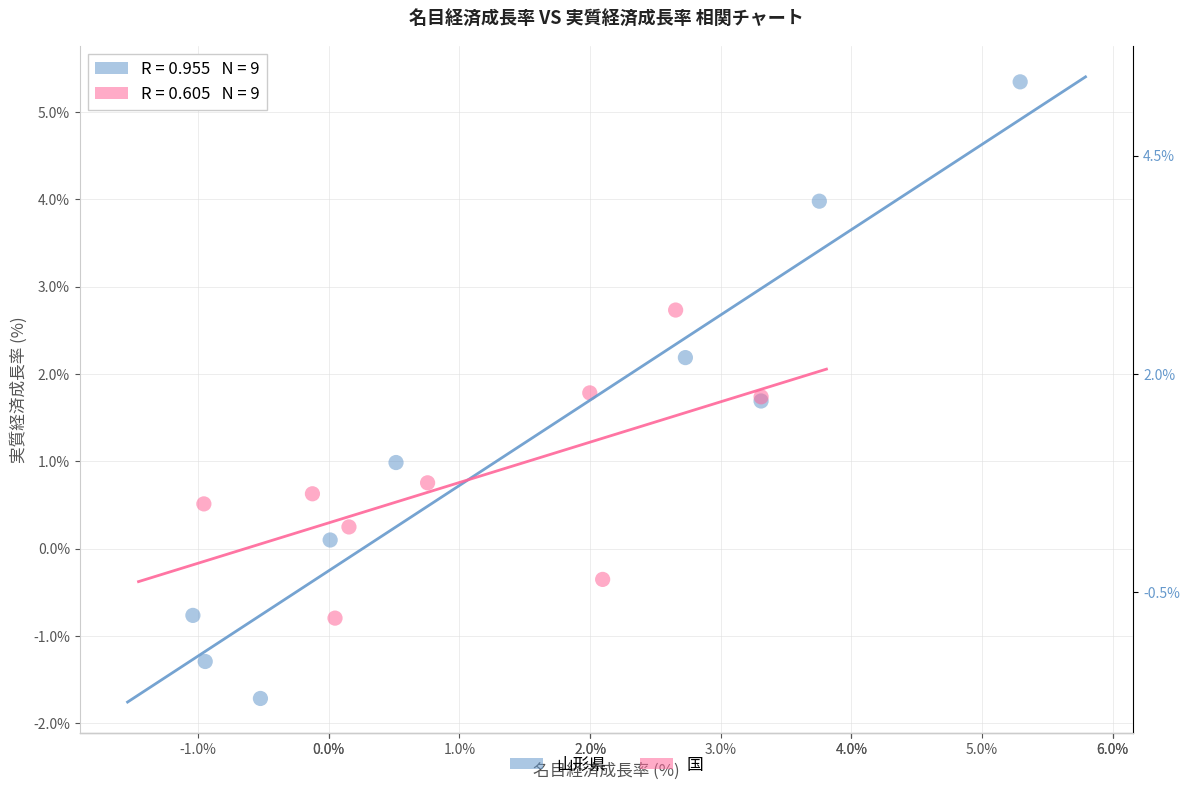

Which series reaches the maximum Y coordinate?

山形県